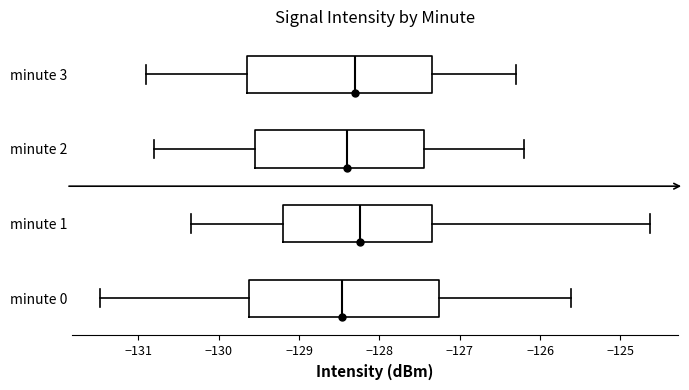

Reading bottom to top, transcribe this box plot: for each box, give where its median line is, the range the box spans, and where its two whiskers end, as read against the x-axis. The values are not printed on the chart, so give them approximately, as read against the axis.

minute 0: median -128.5, box -129.6 to -127.3, whiskers -131.5 to -125.6
minute 1: median -128.2, box -129.2 to -127.3, whiskers -130.3 to -124.6
minute 2: median -128.4, box -129.5 to -127.4, whiskers -130.8 to -126.2
minute 3: median -128.3, box -129.6 to -127.3, whiskers -130.9 to -126.3